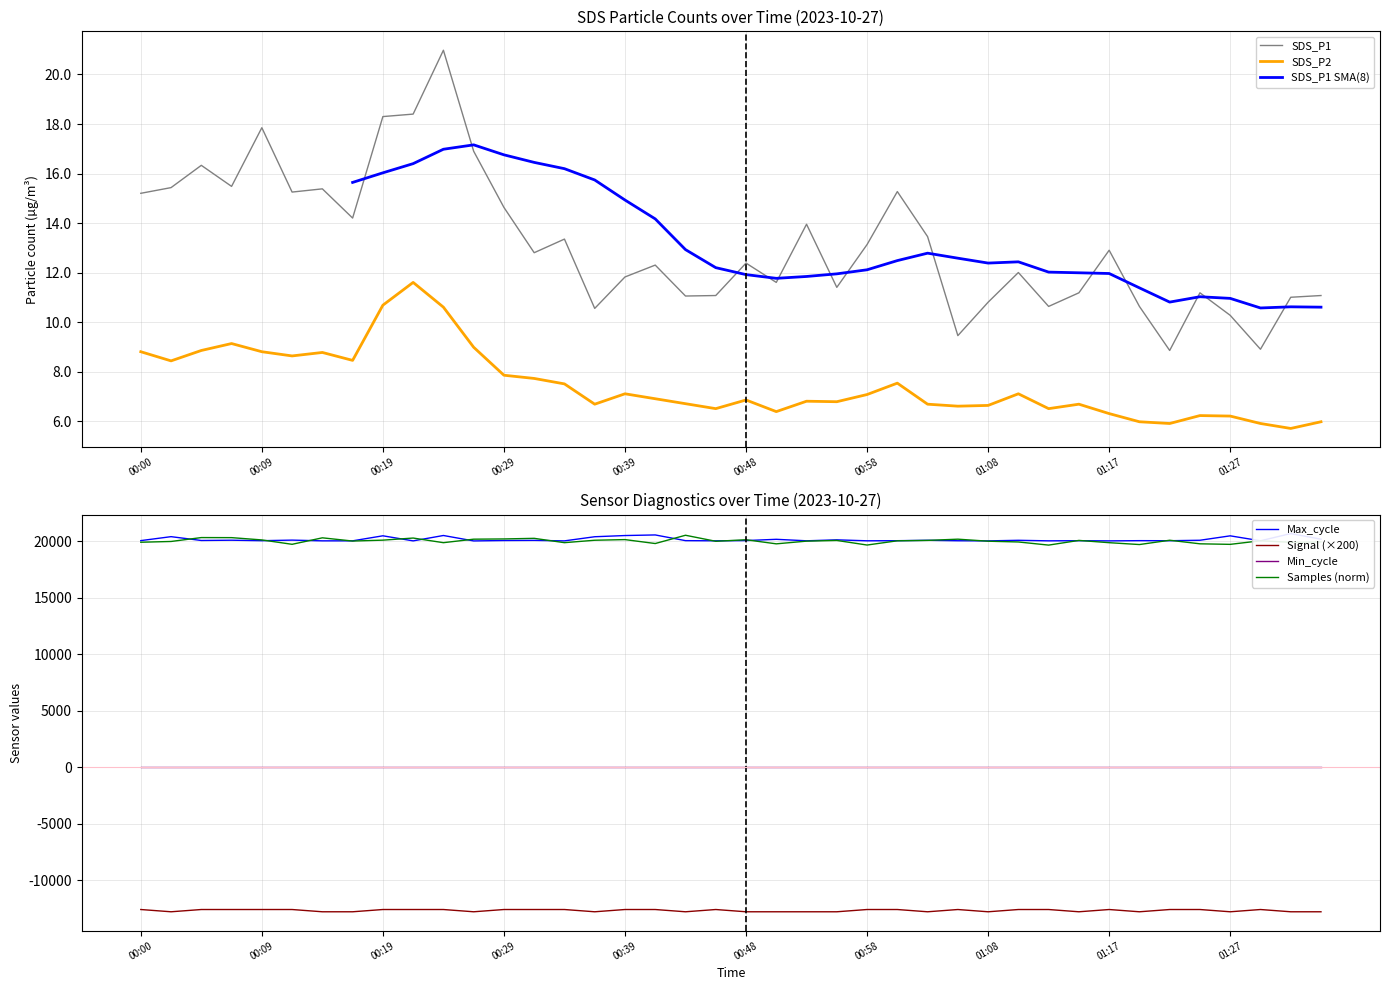

The Samples series shows 30491.5 at 00:31. True or false?

False